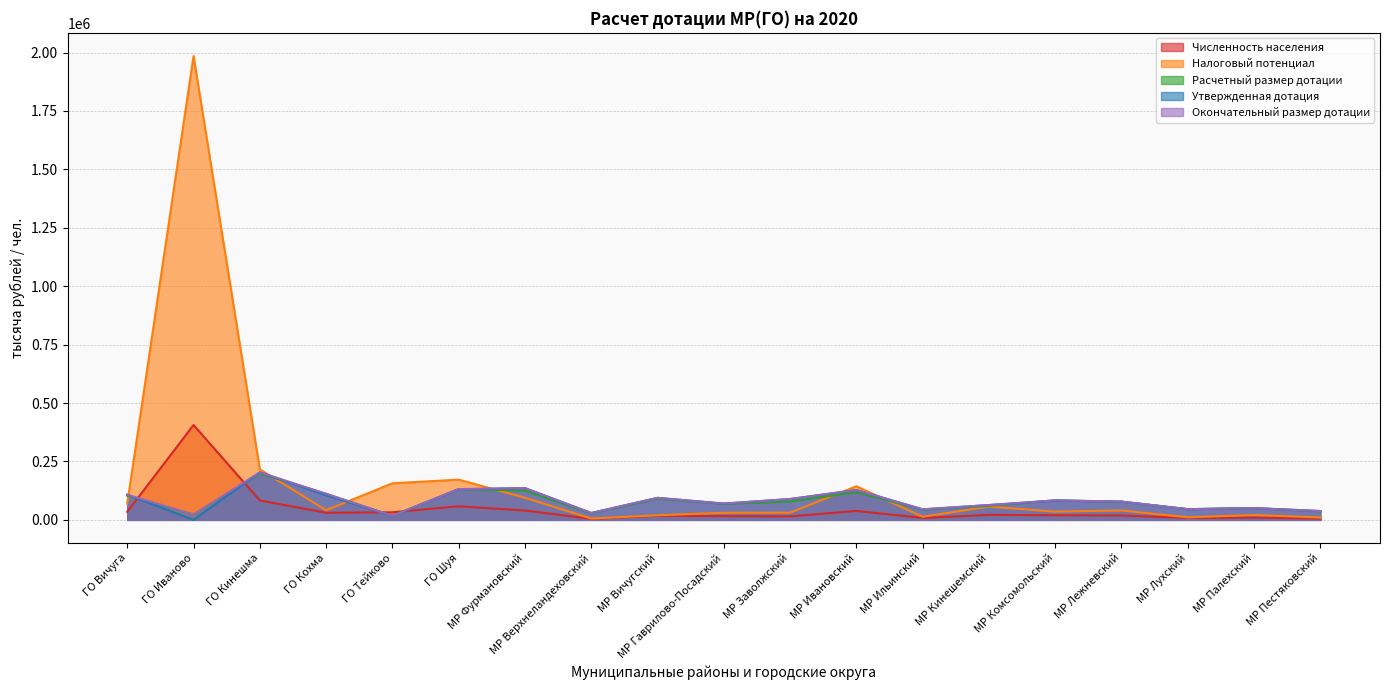

The value of Налоговый потенциал at МР Фуpмановский is 94609.3. True or false?

True